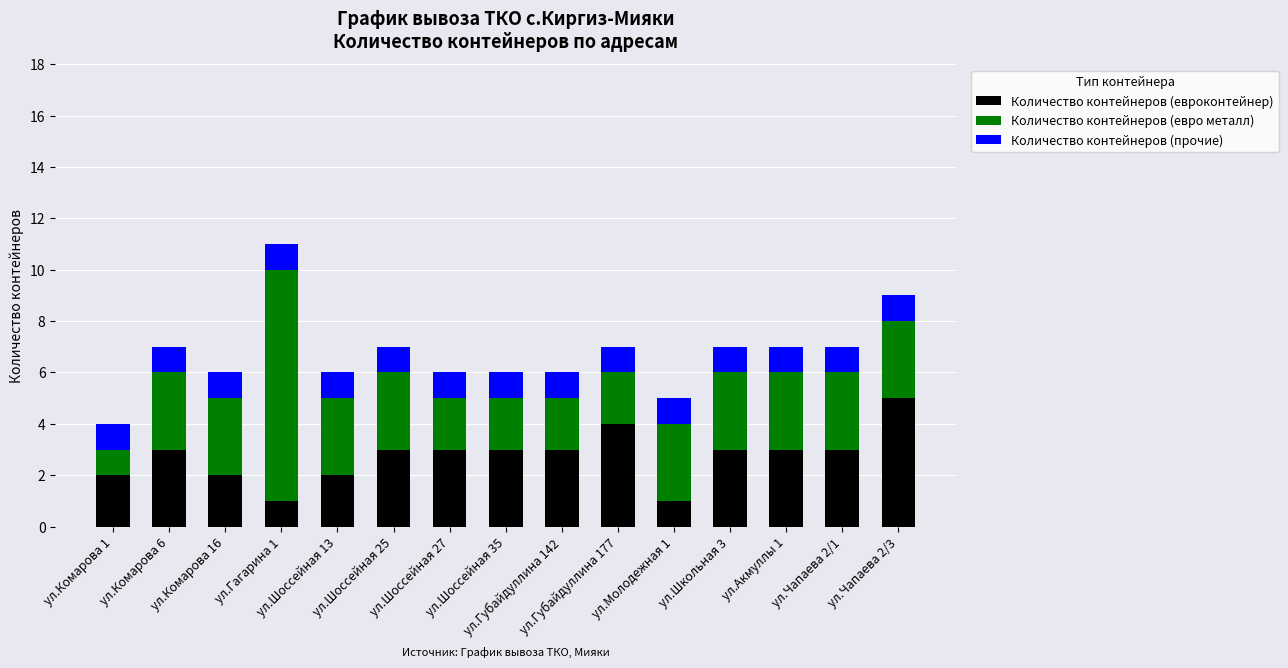

What is the highest value of the Количество контейнеров (евроконтейнер) series?

5